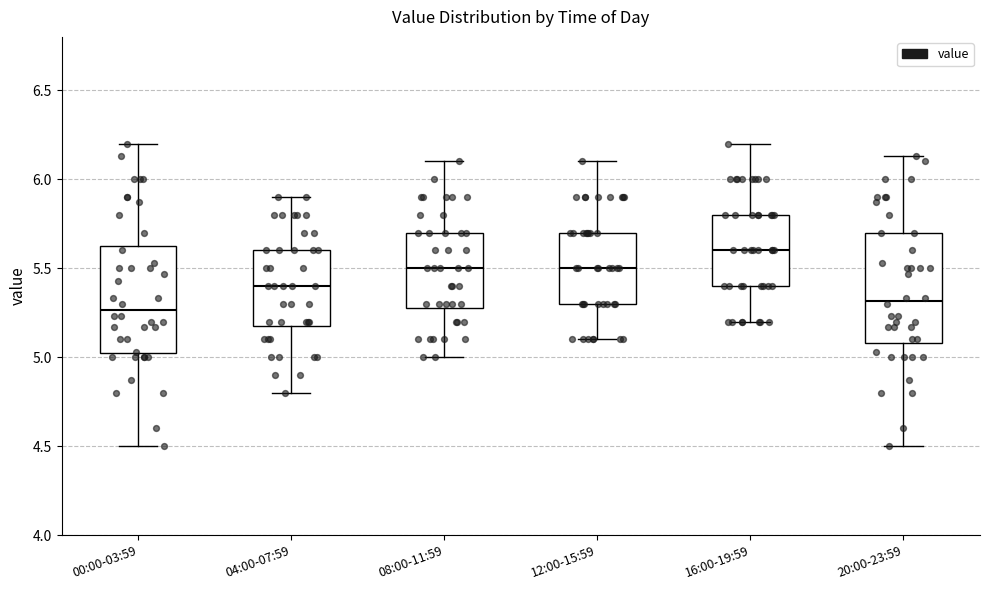

Reading left to right, transcribe this box plot: for each box, give where its median line is, the range the box spans, and where its two whiskers end, as read against the y-axis. The values are not printed on the chart, so give them approximately, as read against the axis.

00:00-03:59: median 5.25, box 5.00 to 5.65, whiskers 4.50 to 6.20
04:00-07:59: median 5.40, box 5.20 to 5.60, whiskers 4.80 to 5.90
08:00-11:59: median 5.50, box 5.30 to 5.70, whiskers 5.00 to 6.10
12:00-15:59: median 5.50, box 5.30 to 5.70, whiskers 5.10 to 6.10
16:00-19:59: median 5.60, box 5.40 to 5.80, whiskers 5.20 to 6.20
20:00-23:59: median 5.30, box 5.10 to 5.70, whiskers 4.50 to 6.15